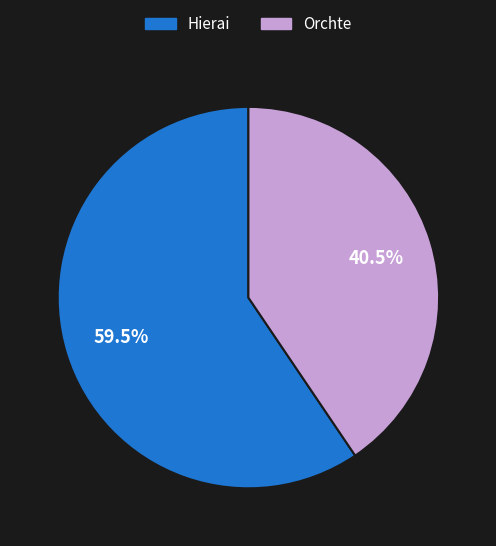

What is the ratio of the value at Hierai to the value at Orchte?

1.5